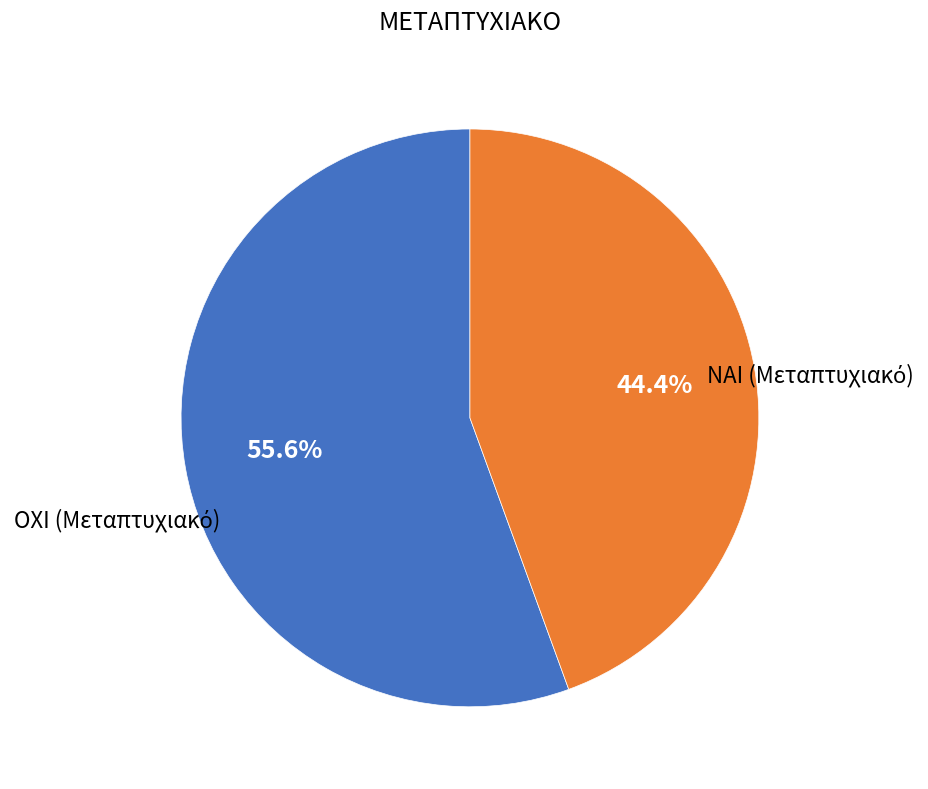

How many segments does this pie chart have?

2